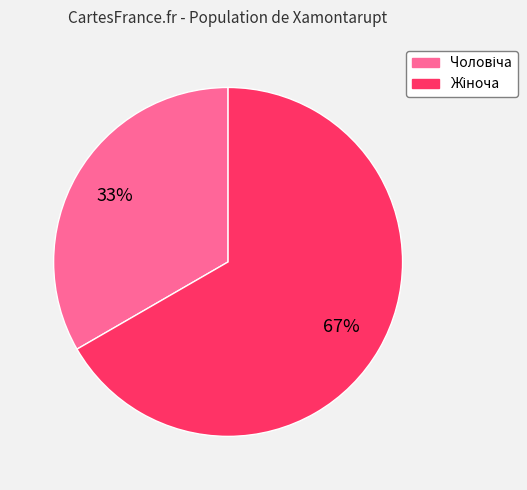

To the nearest percent, what is the average slice percentage?

50%